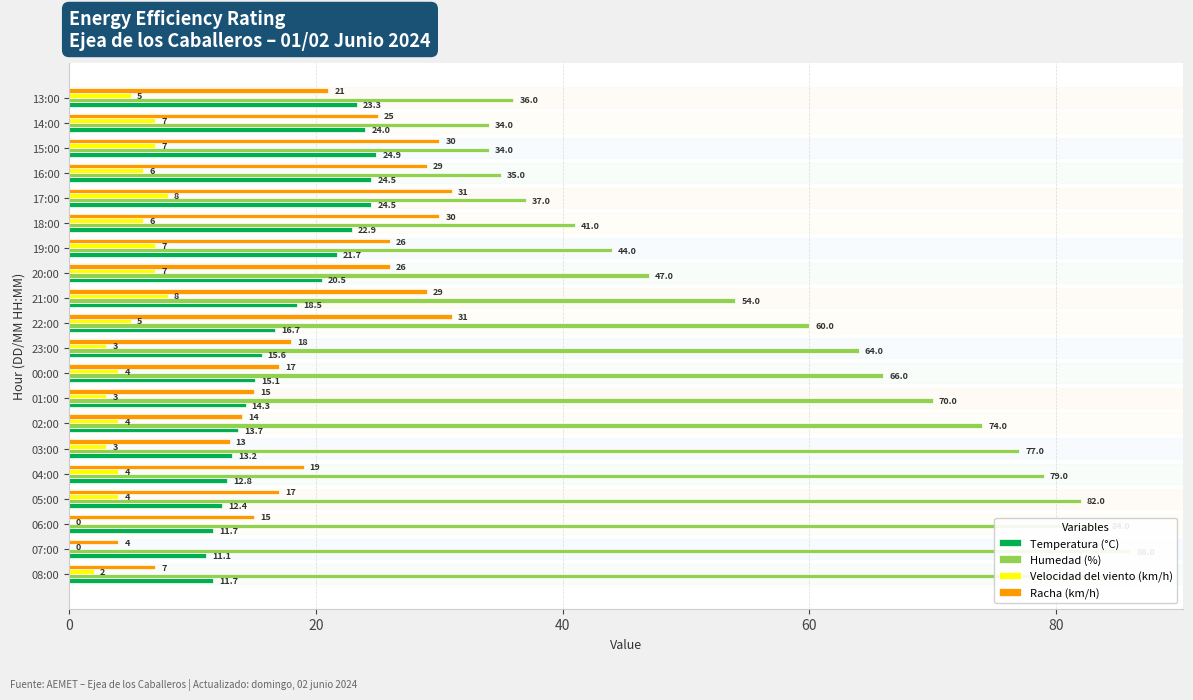

Reading left to right, transcribe all the data shown in this chart.

Temperatura (°C): 11.7	11.1	11.7	12.4	12.8	13.2	13.7	14.3	15.1	15.6	16.7	18.5	20.5	21.7	22.9	24.5	24.5	24.9	24.0	23.3
Humedad (%): 85.0	86.0	84.0	82.0	79.0	77.0	74.0	70.0	66.0	64.0	60.0	54.0	47.0	44.0	41.0	37.0	35.0	34.0	34.0	36.0
Velocidad del viento (km/h): 2.0	0.0	0.0	4.0	4.0	3.0	4.0	3.0	4.0	3.0	5.0	8.0	7.0	7.0	6.0	8.0	6.0	7.0	7.0	5.0
Racha (km/h): 7.0	4.0	15.0	17.0	19.0	13.0	14.0	15.0	17.0	18.0	31.0	29.0	26.0	26.0	30.0	31.0	29.0	30.0	25.0	21.0